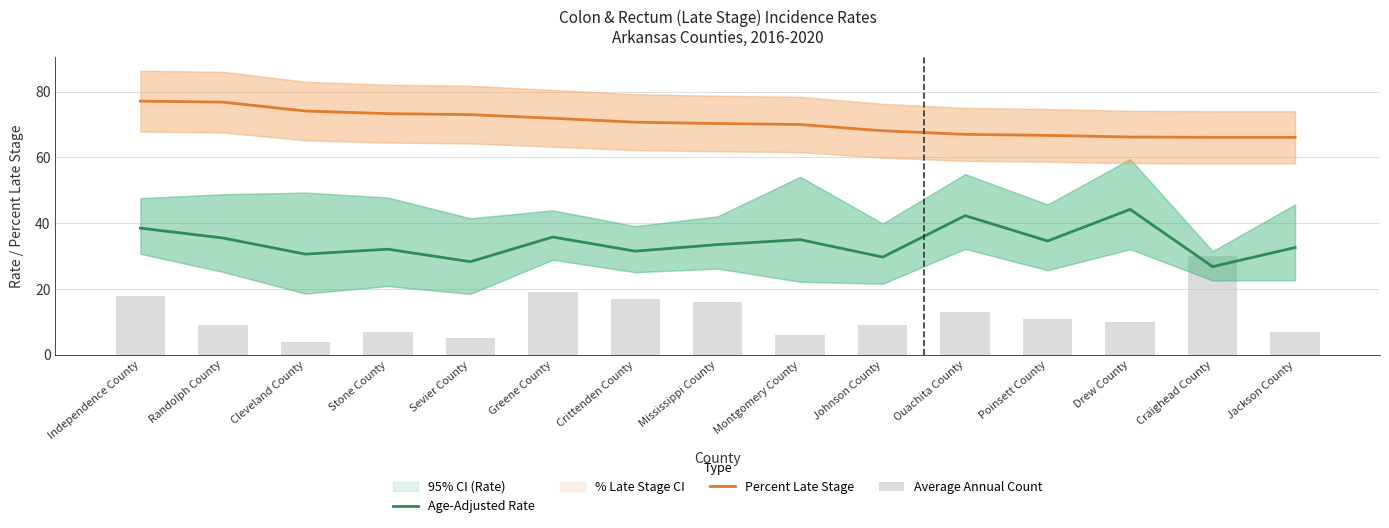

What is the label of the 11th bar from the left?

Ouachita County